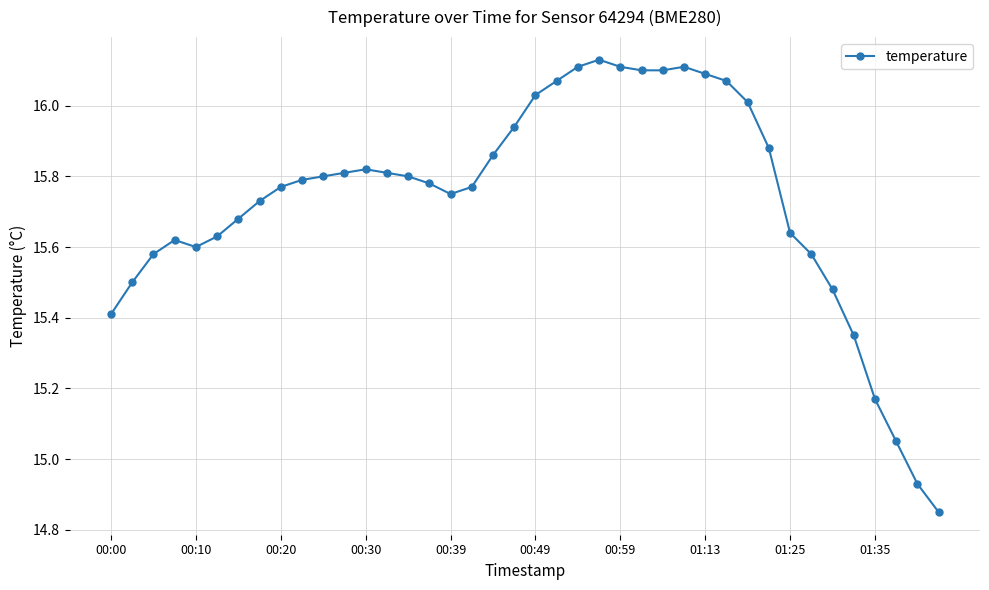

How many series are shown in this chart?

1